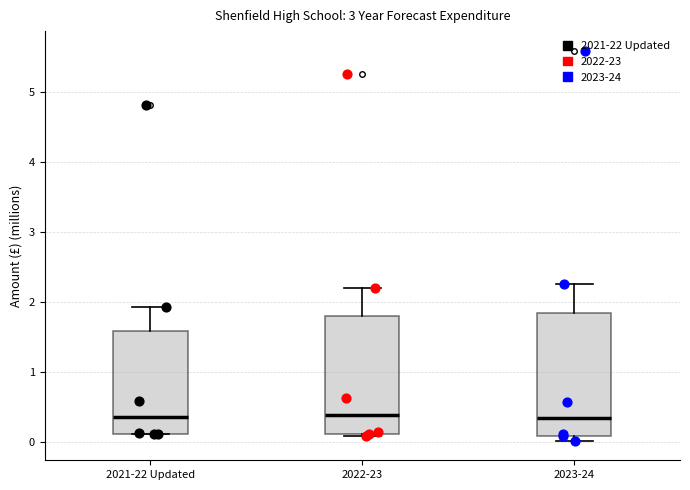

Where is the lower edge of the box for 2023-24 on the y-axis? The values are not printed on the chart, so give them approximately, as read against the axis.

0.1